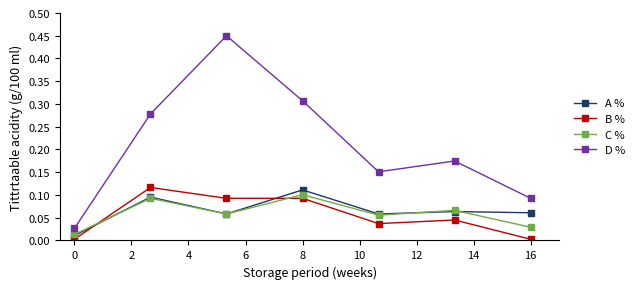

True or false: A % and B % intersect in this chart.

True